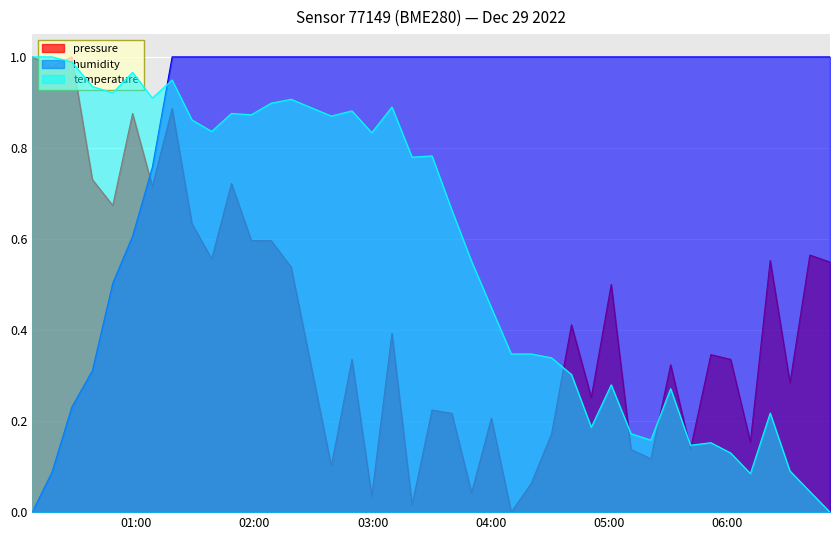

The pressure series shows 0.0 at 2022-12-29T03:20:03. True or false?

True